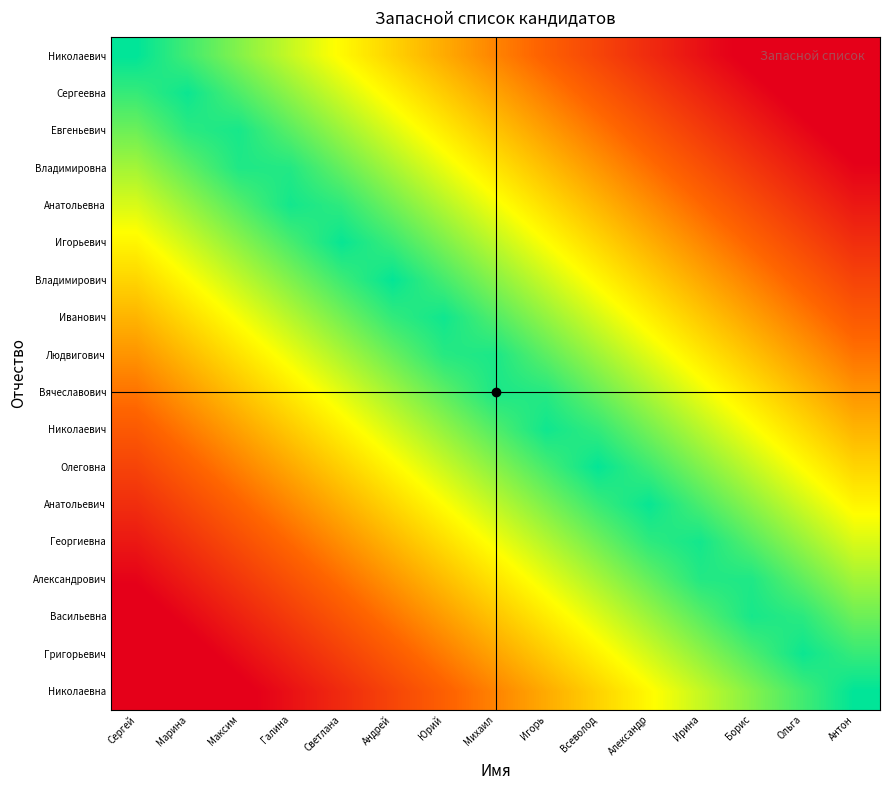

Count the number of data series in this chart.

18